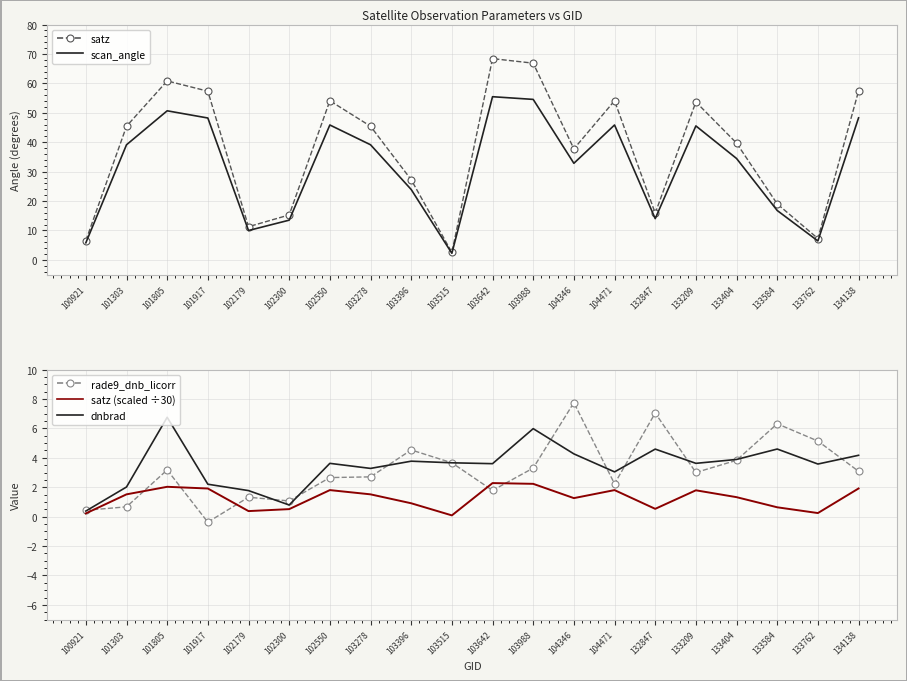

At which label does satz (scaled ÷30) first exceed 1?

101303